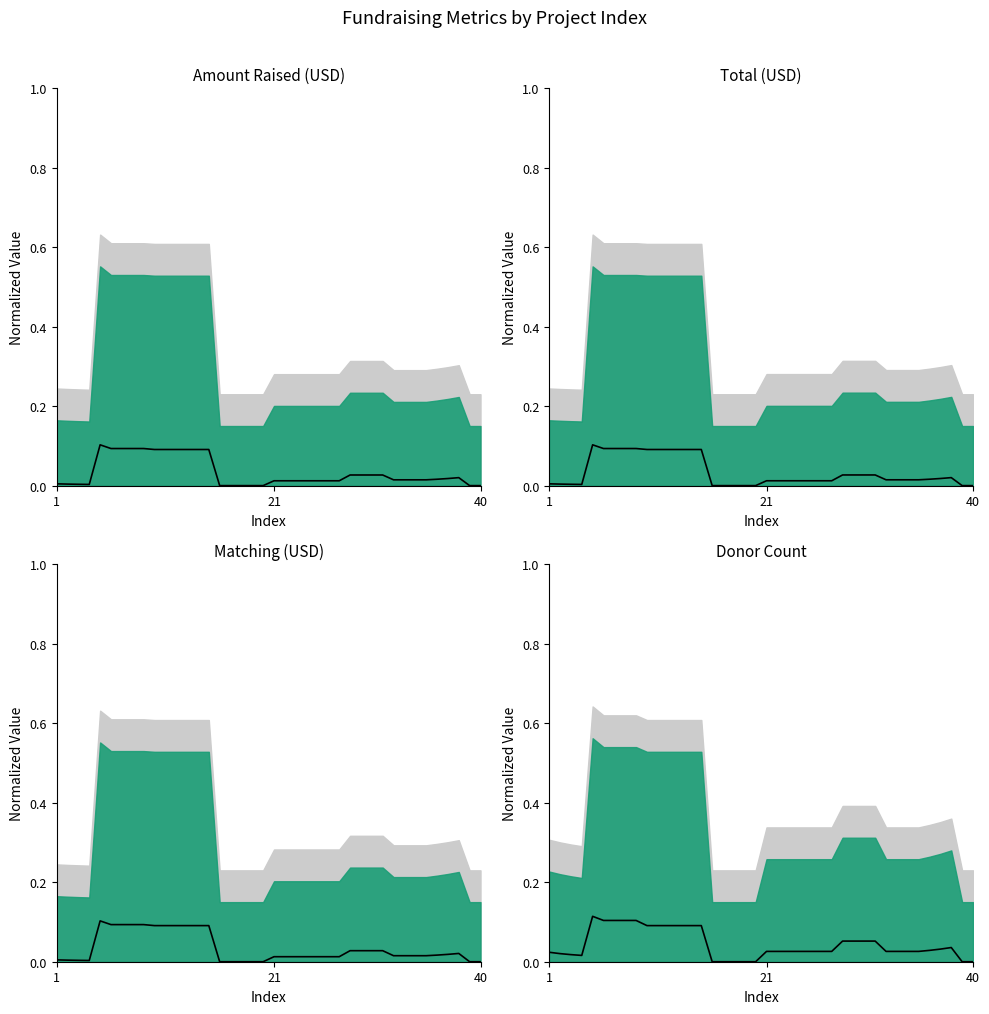

How many values are above zero?

33